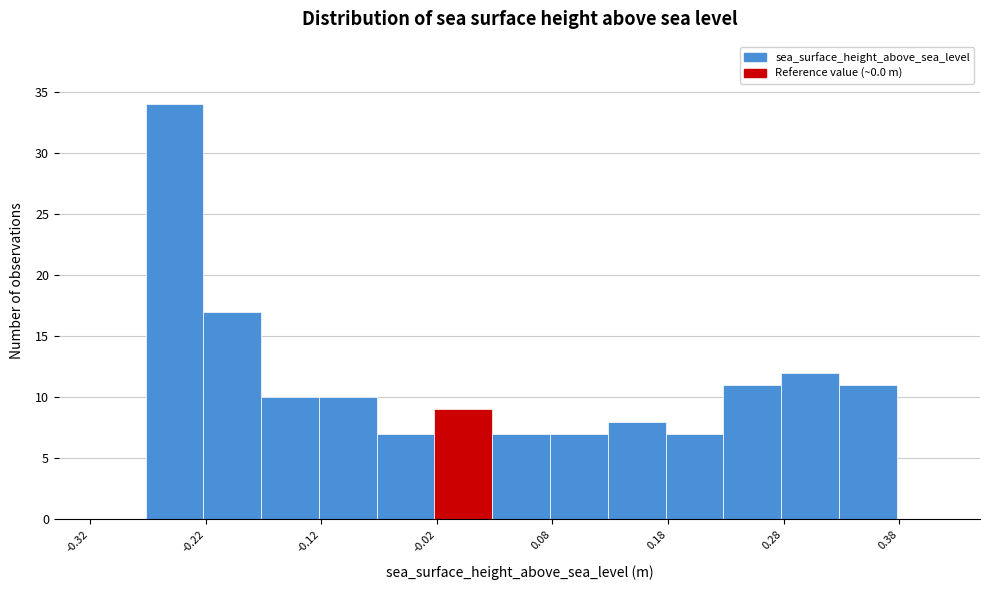

Which range on the x-axis has the tallest bar?

-0.272 to -0.222